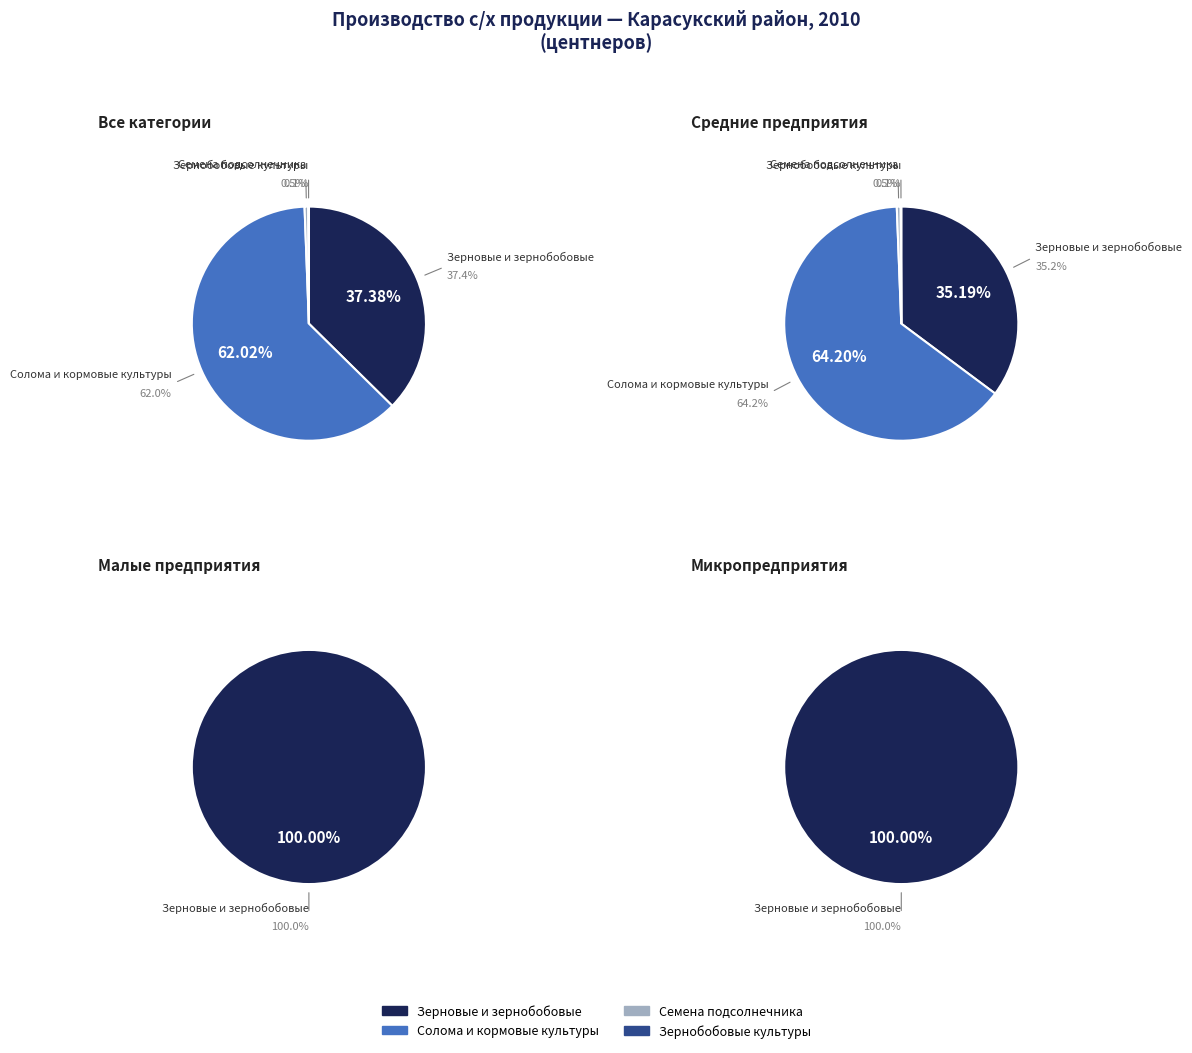

Which slice is the smallest?

Зернобобовые культуры